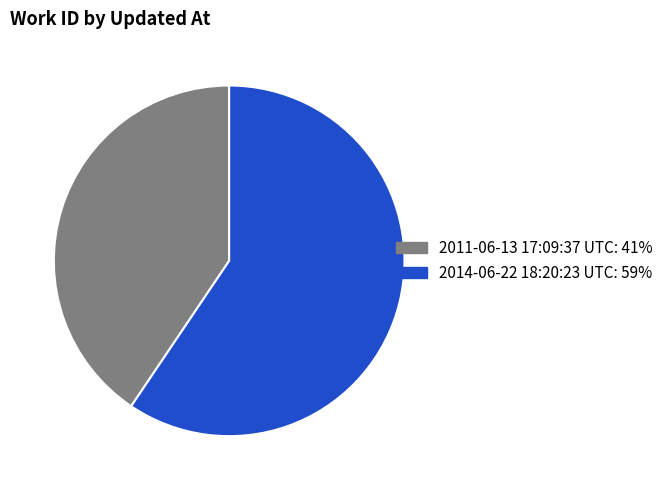

The 2014-06-22 18:20:23 UTC slice represents 59% of the pie. True or false?

True